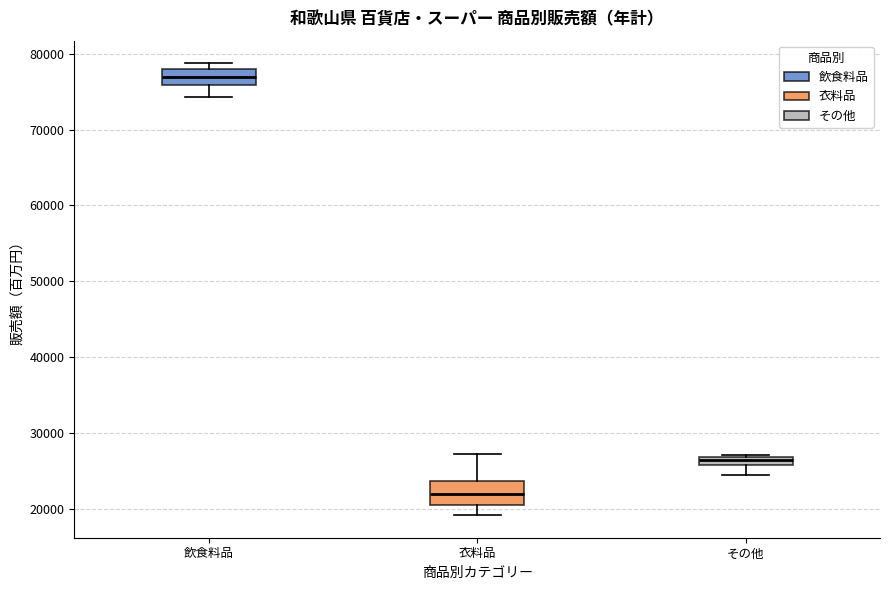

Which box has the lowest median line?

衣料品